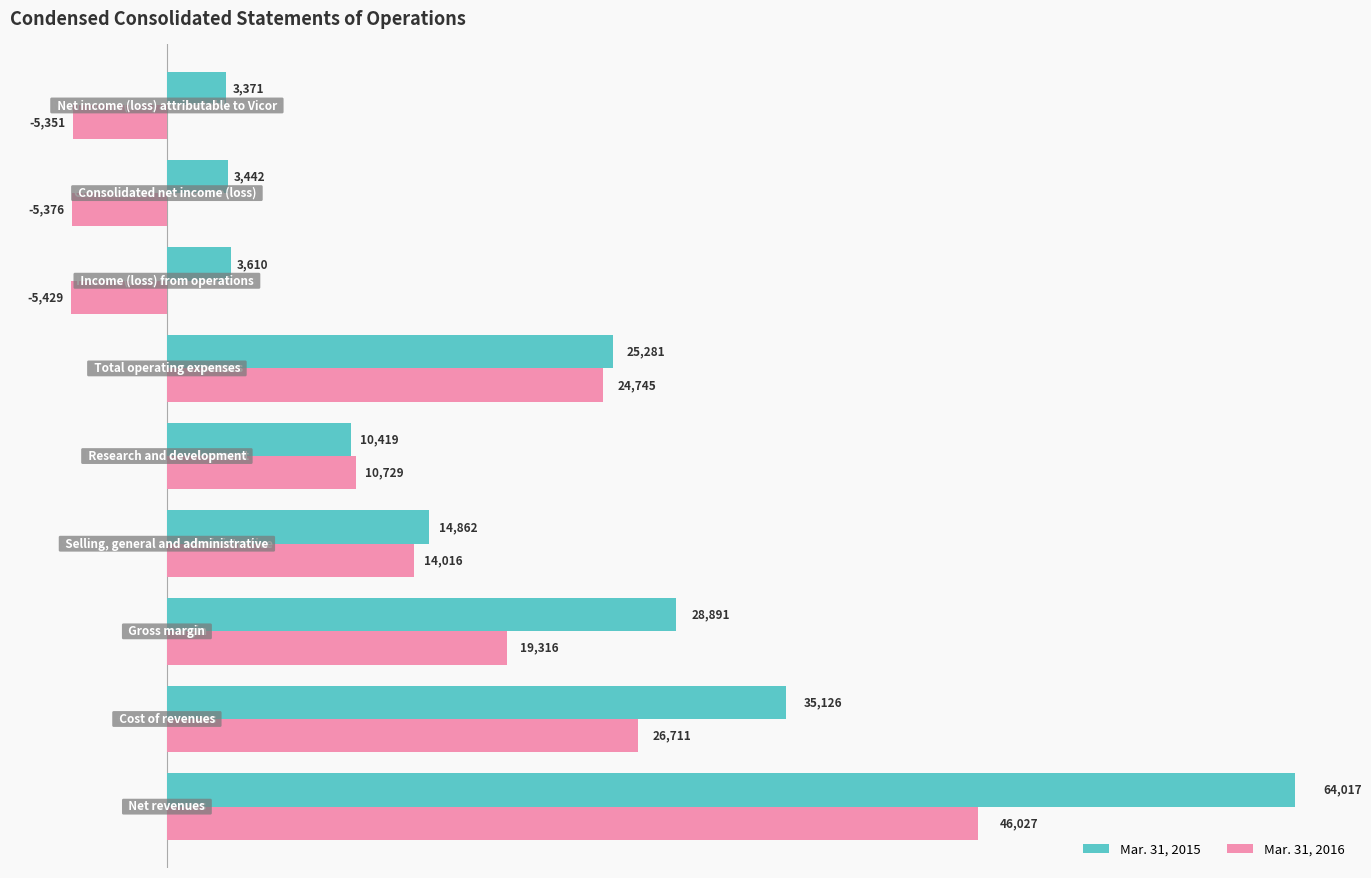

Rank the series by their average value, from lowest to highest.

Mar. 31, 2016, Mar. 31, 2015